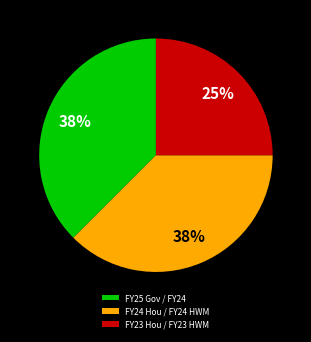

What is the smallest slice in the pie chart?

FY23 Hou / FY23 HWM